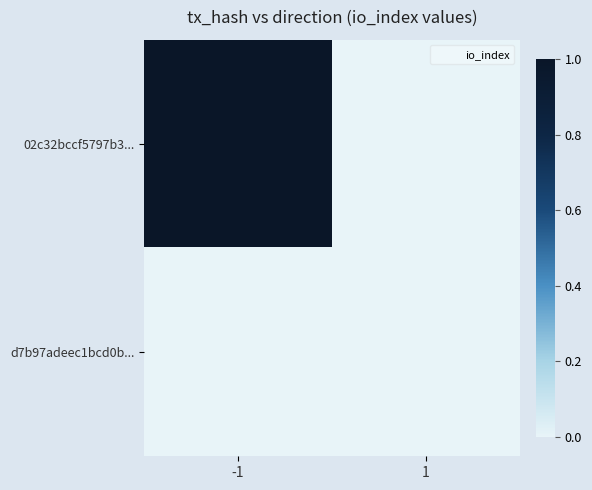

At how many categories does at least one series exceed 0?

1